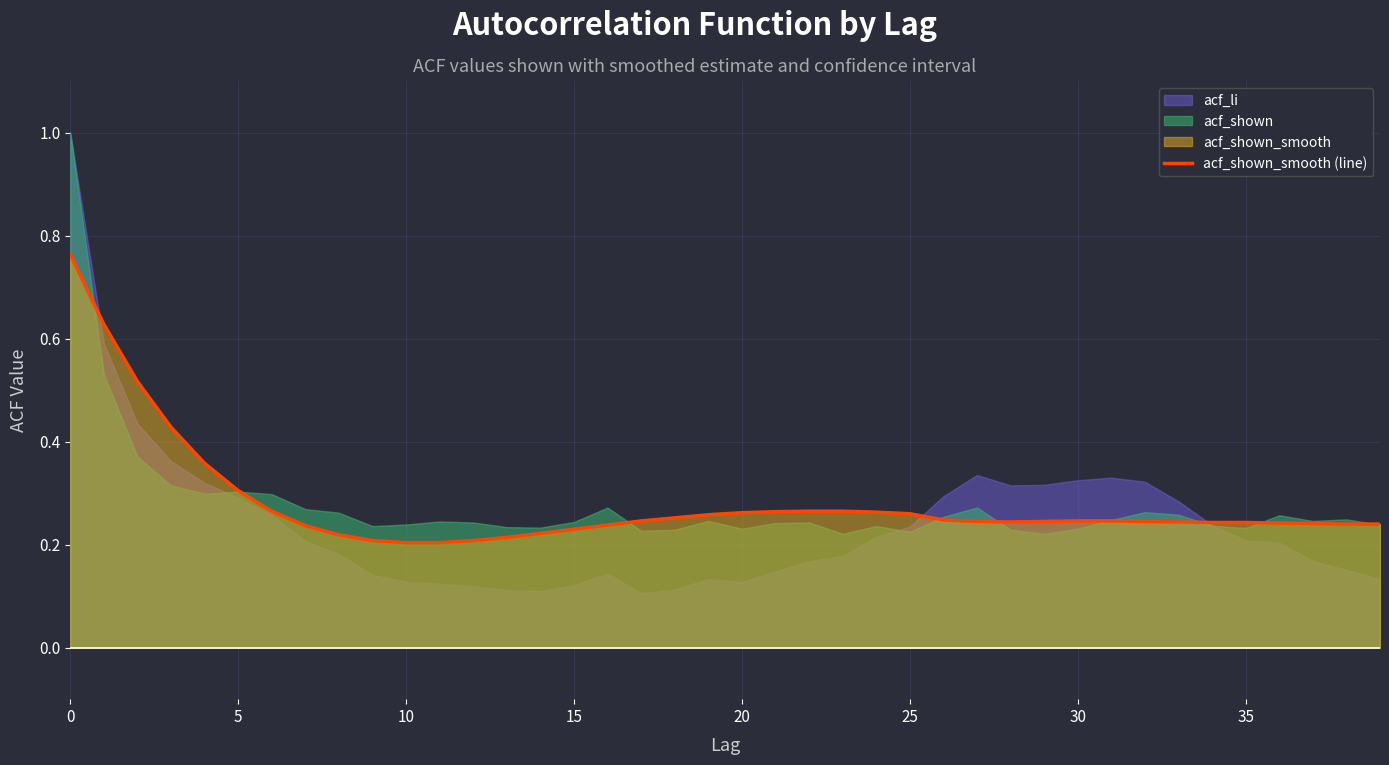

At which category does the data reach its first local valley?

28